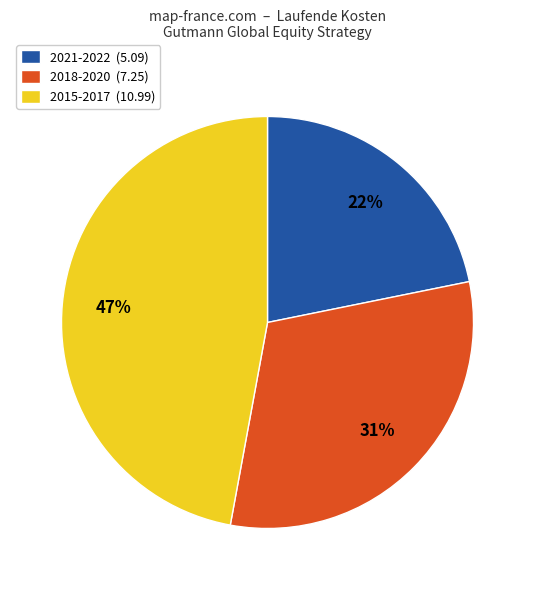

Is 2015-2017 (10.99) the majority of the pie?

No